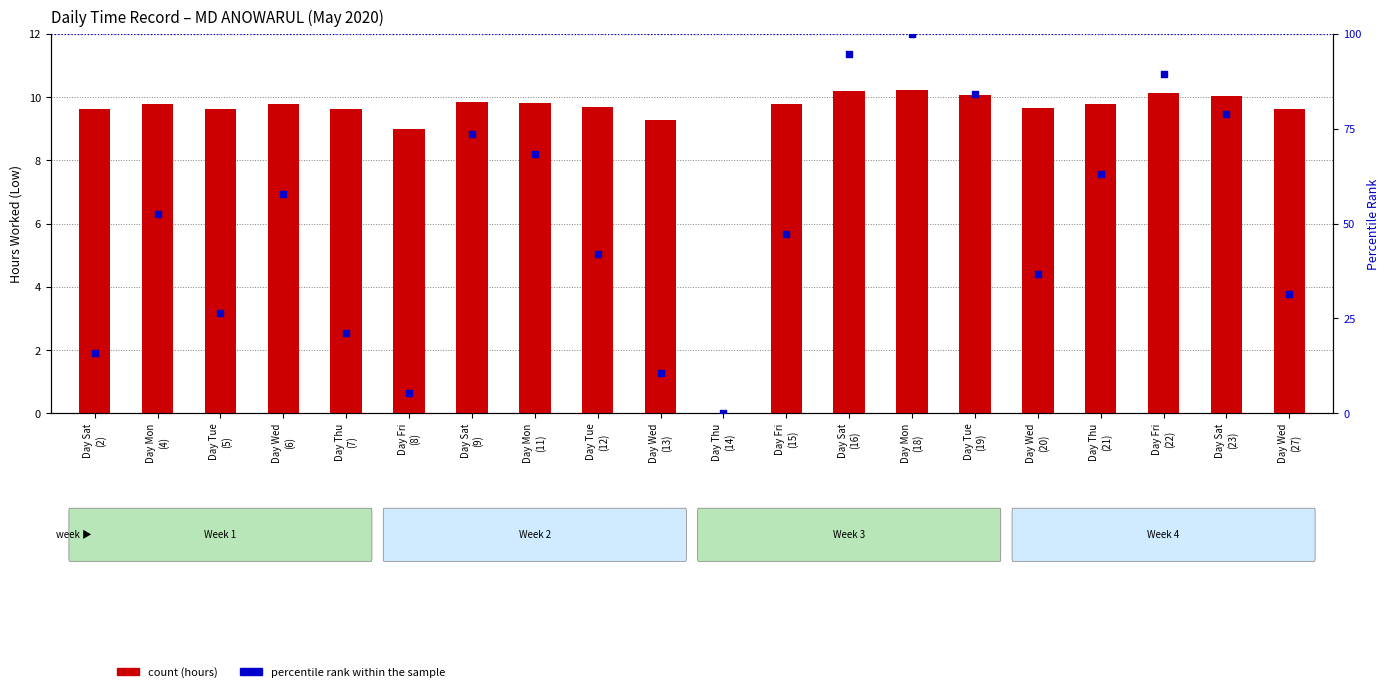

Which series has the largest Y range (max minus min)?

percentile rank within the sample